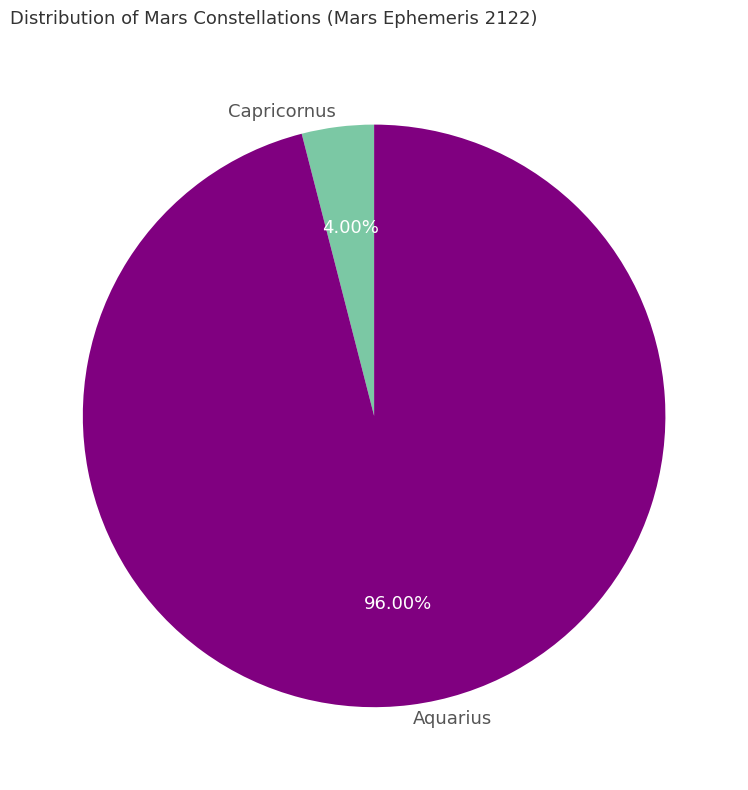

To the nearest percent, what portion does Aquarius represent?

96%